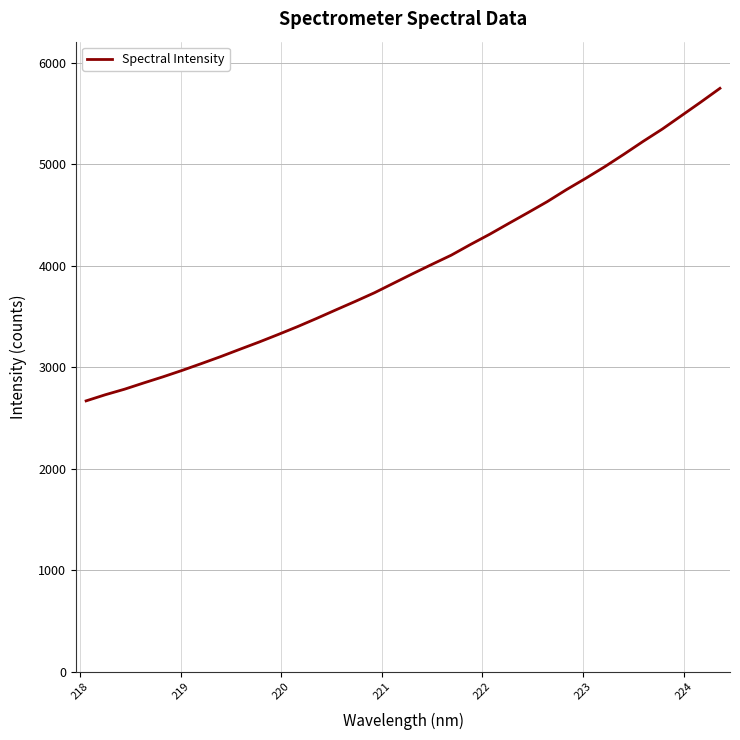

What is the minimum value shown in the chart?

2667.0